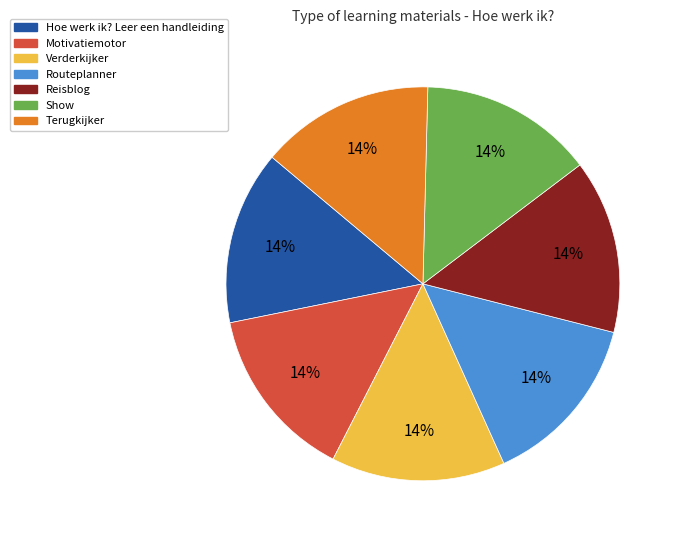

Is there any slice that represents more than half of the pie?

No